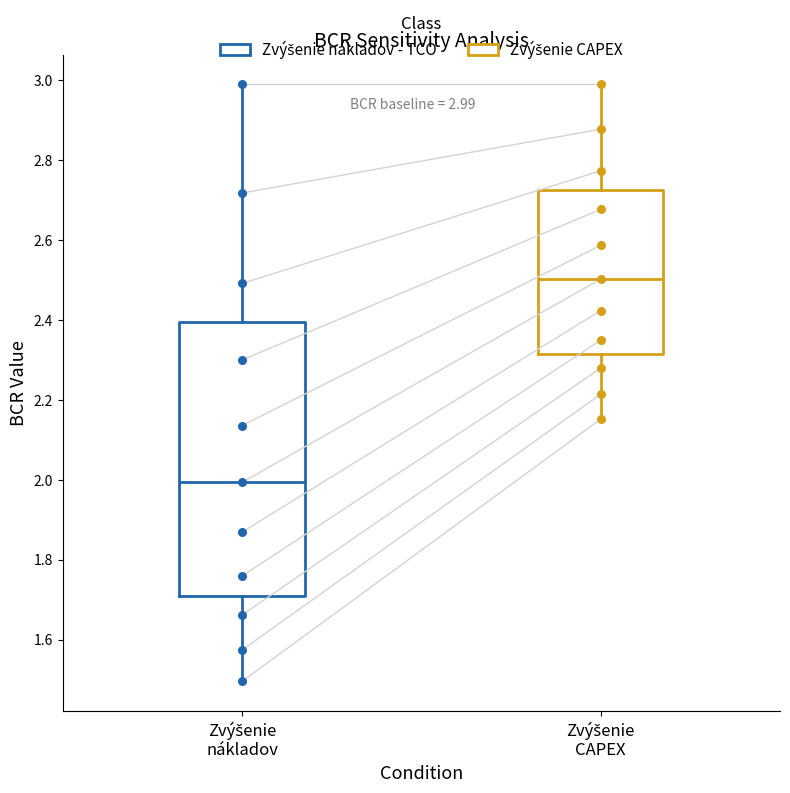

Which box's median line is the lowest?

Zvýšenie nákladov